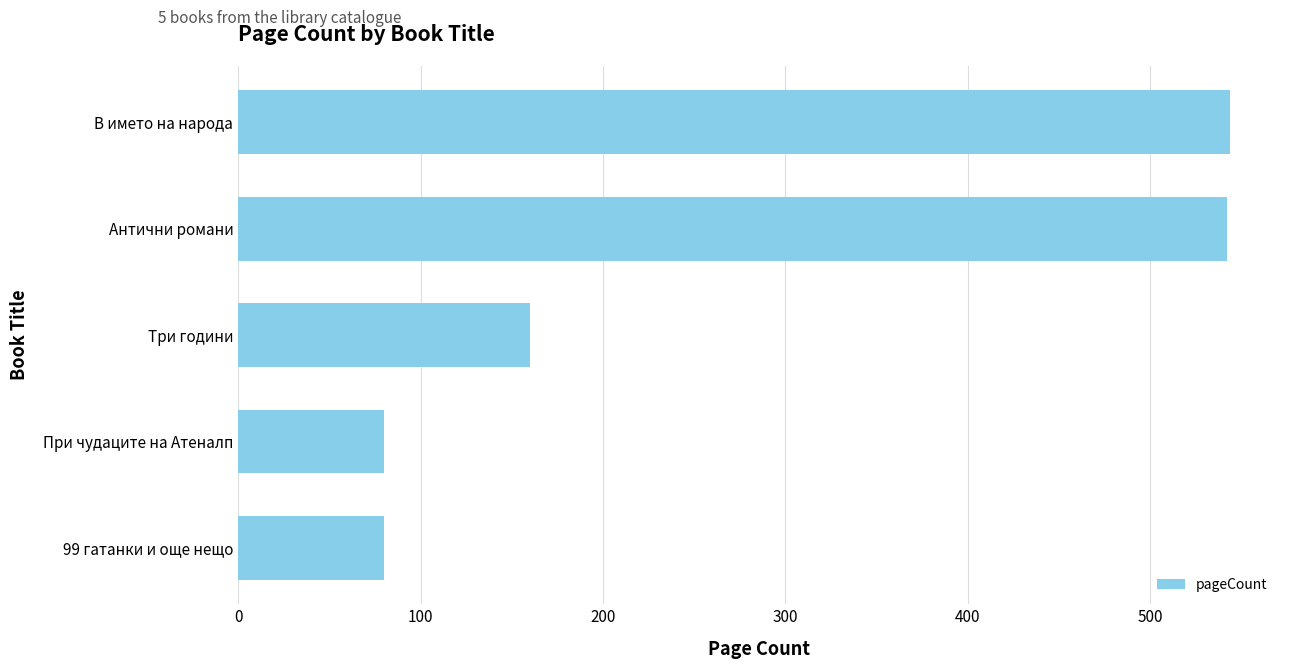

Is it true that the value at При чудаците на Атеналп is 80?

True